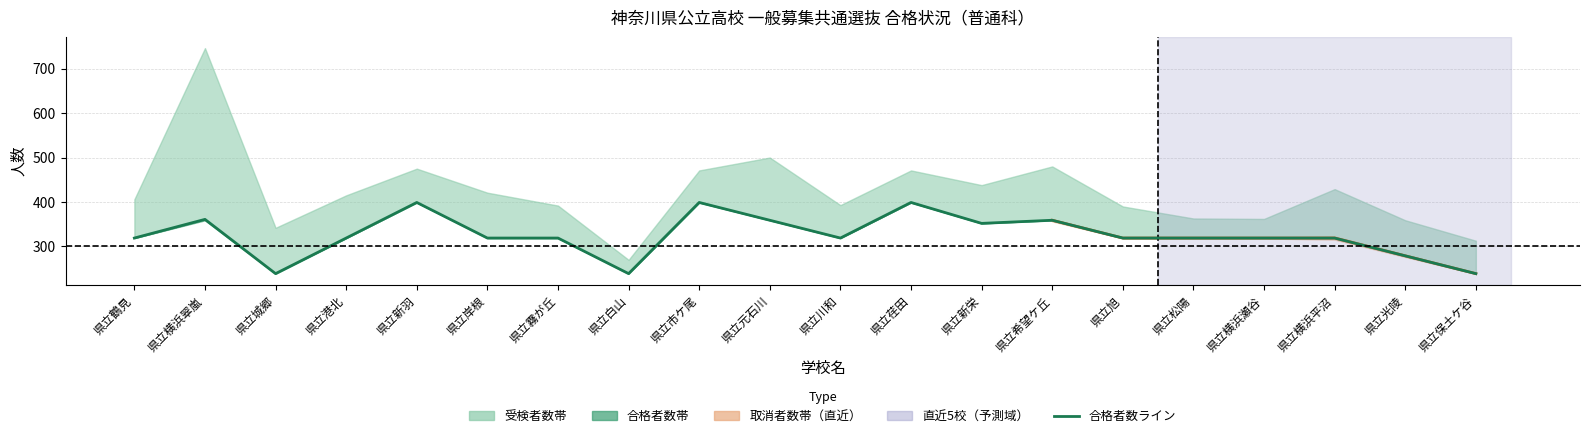

Rank the categories by 合格者数 value from lowest to highest.

県立城郷, 県立白山, 県立保土ケ谷, 県立光陵, 県立鶴見, 県立港北, 県立岸根, 県立霧が丘, 県立川和, 県立旭, 県立松陽, 県立横浜瀬谷, 県立横浜平沼, 県立新栄, 県立元石川, 県立希望ケ丘, 県立横浜翠嵐, 県立新羽, 県立市ケ尾, 県立荏田